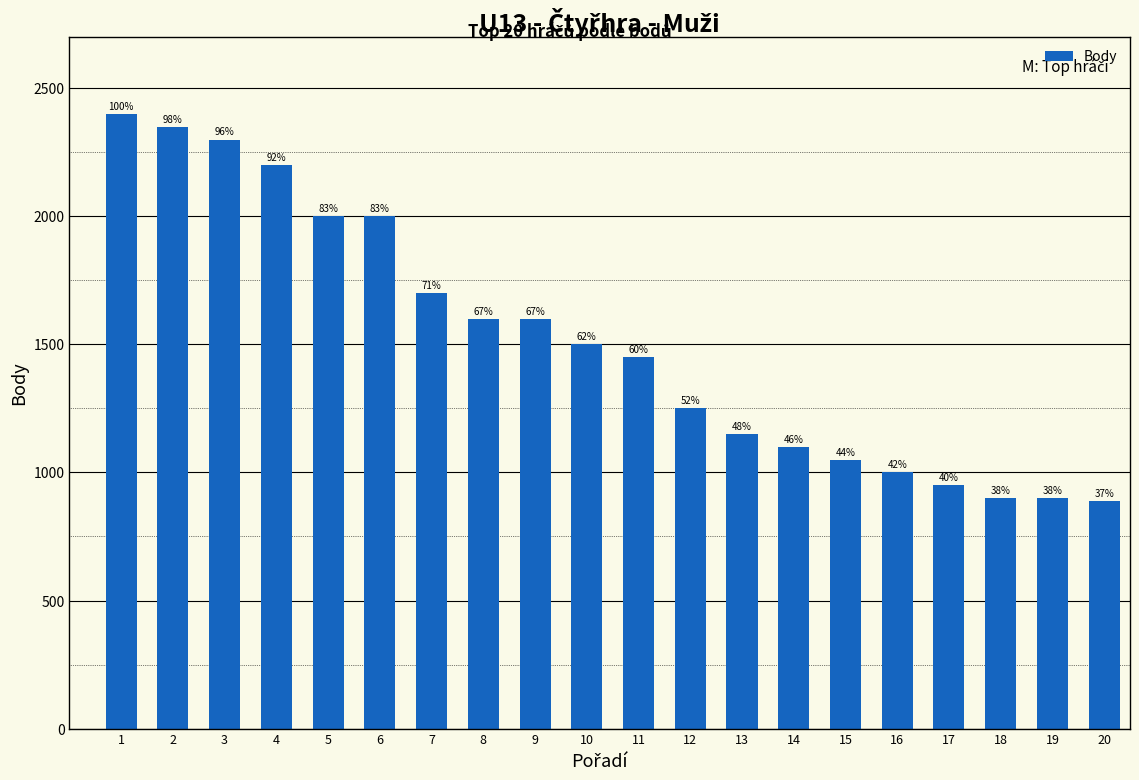

Are the bars horizontal?

No